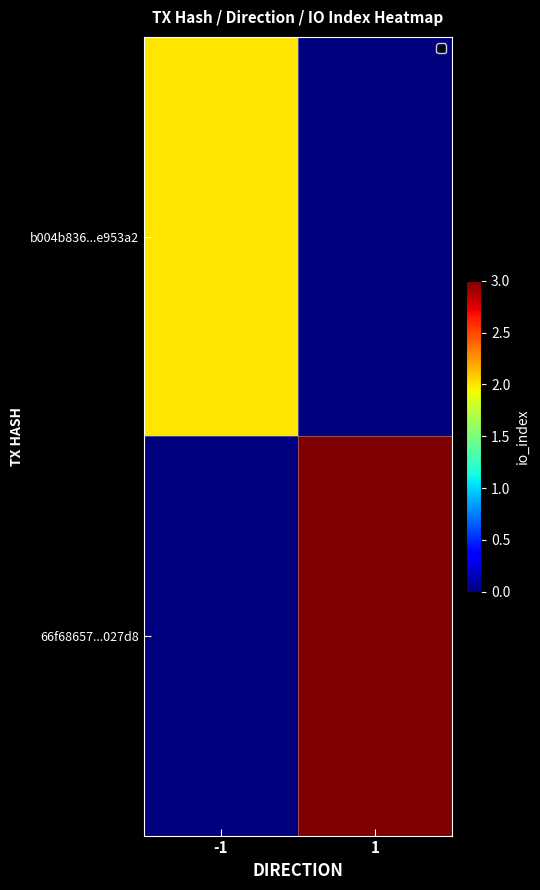

Reading left to right, what are all the values shown in this chart?

b004b836...e953a2: -1=2	1=0
66f68657...027d8: -1=0	1=3